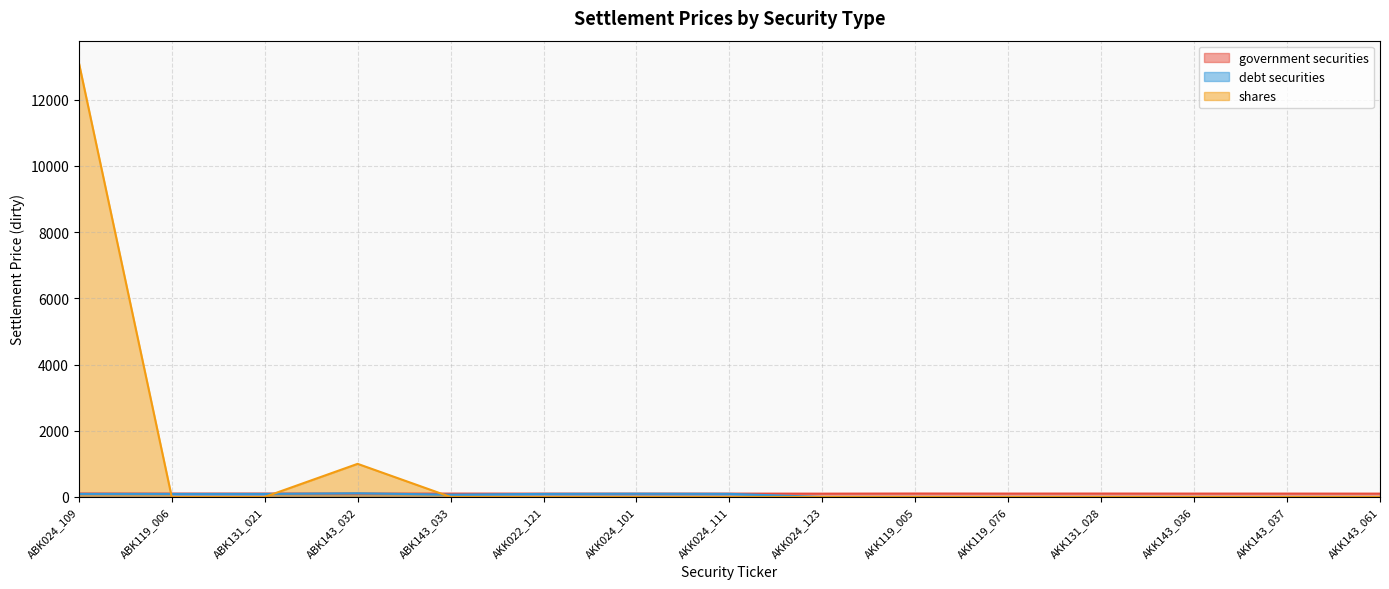

True or false: government securities has a value of 102.1 at AKK143_036.

True